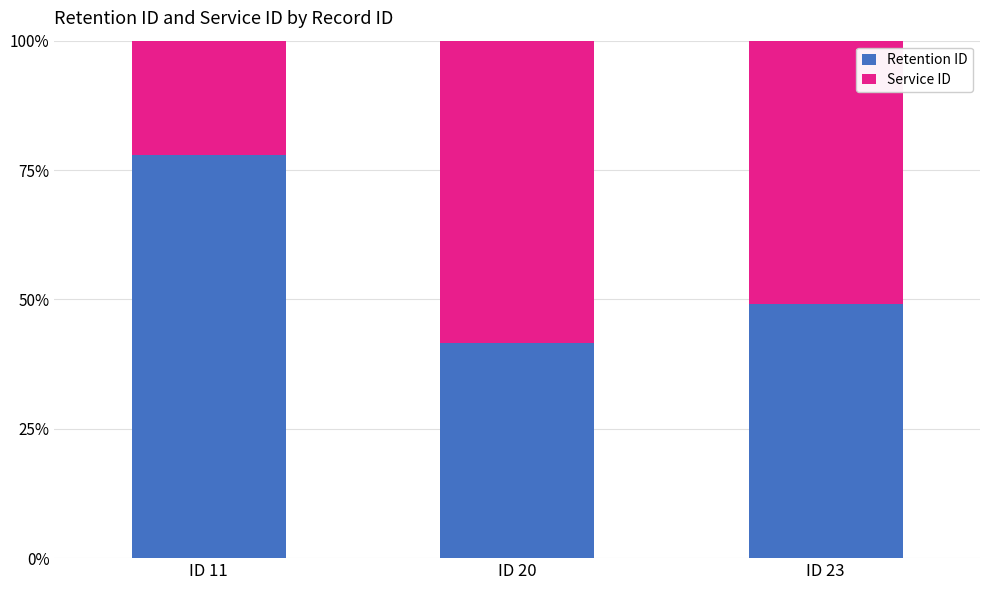

What is the sum of all Retention ID values?

168.5